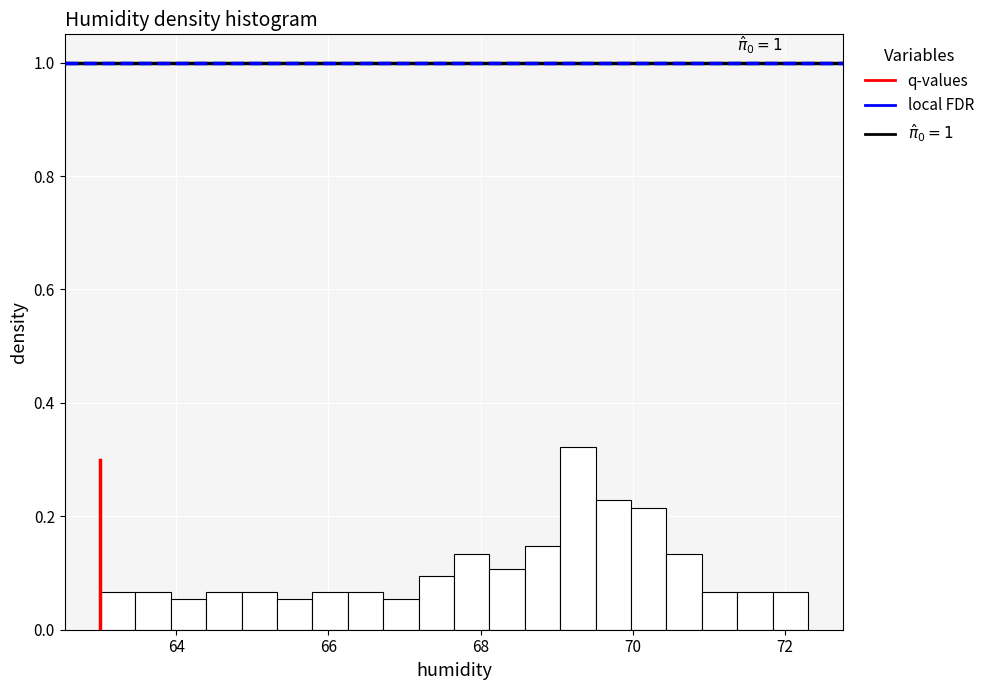

Read against the x-axis, roughly where is the centre of the tallest bar?

69.2